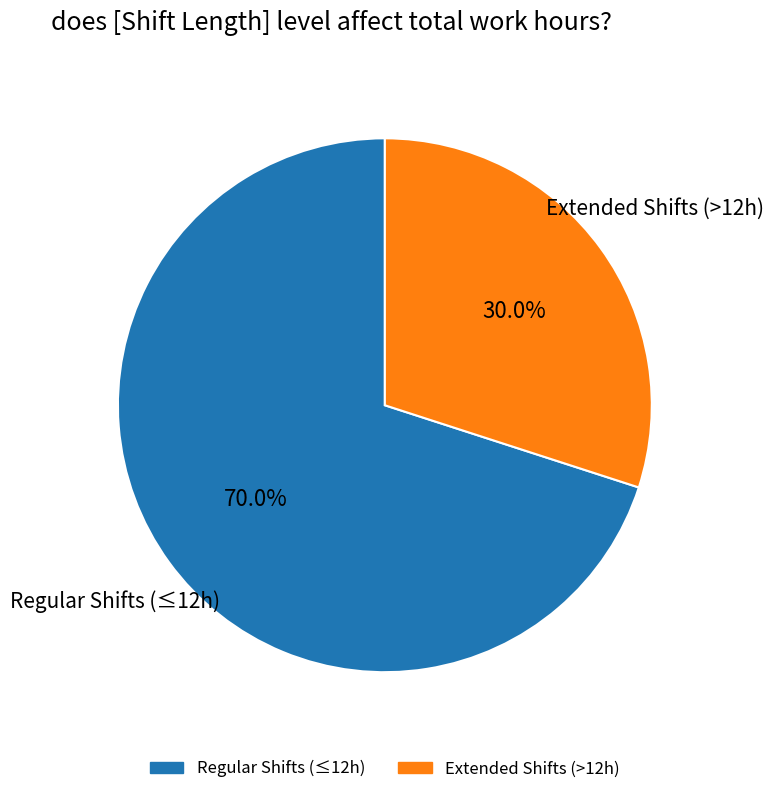

Does any single category account for the majority?

Yes